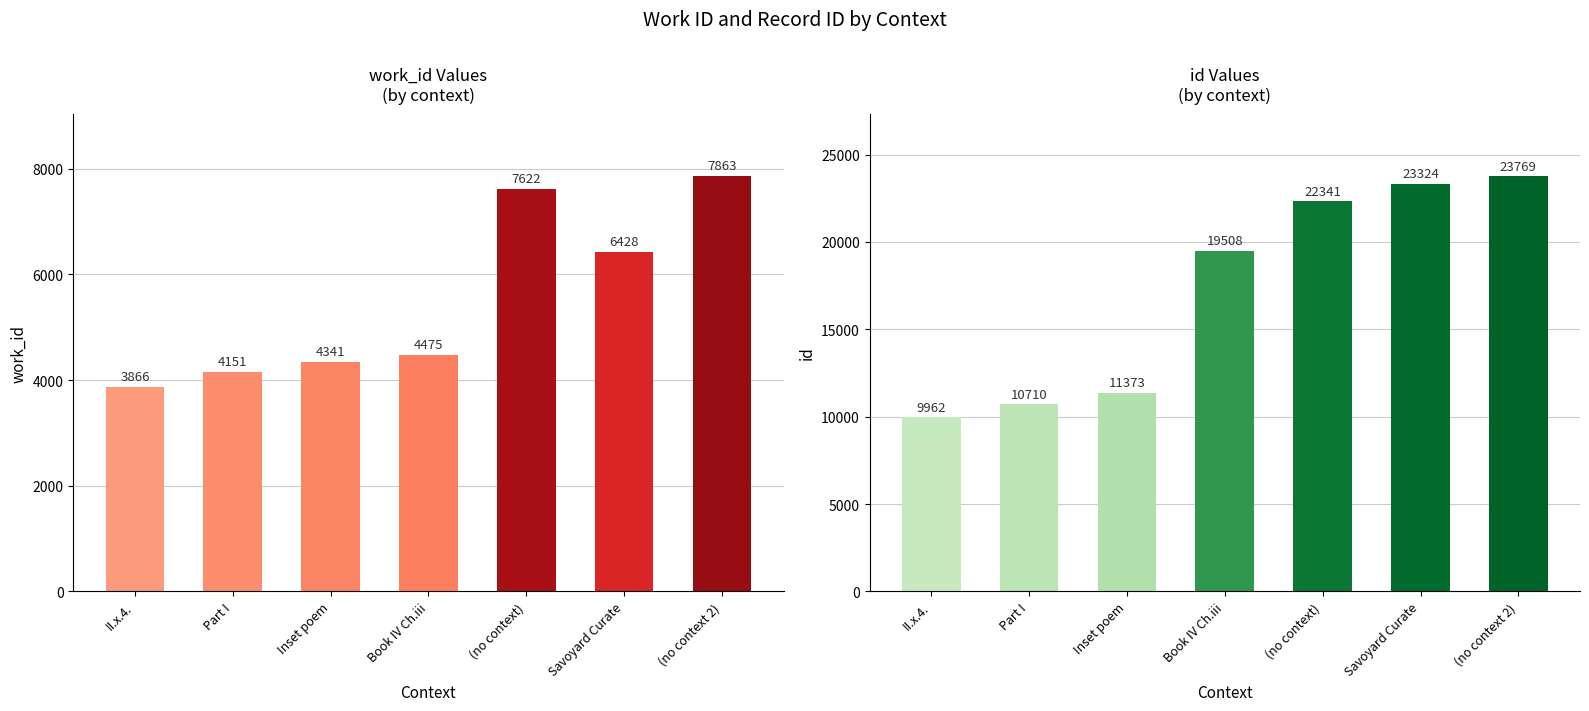

What is the difference between the maximum and minimum values in the id series?

13807